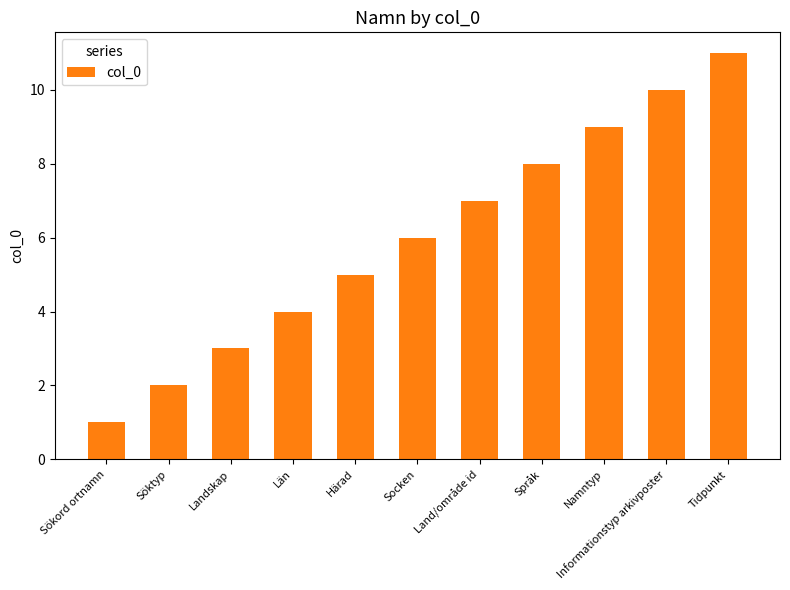

The value at Tidpunkt is 16. True or false?

False